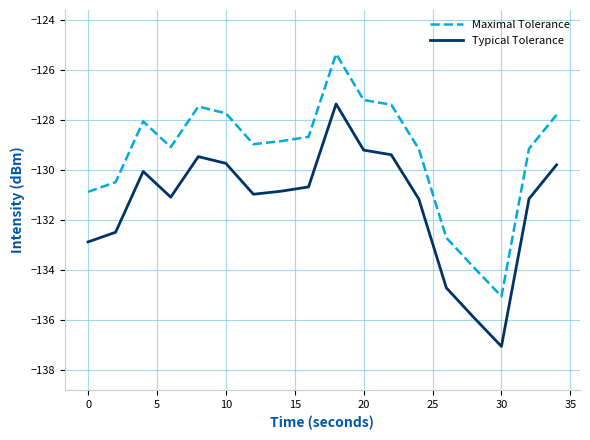

List the series in order of their overall mean, highest first.

Maximal Tolerance, Typical Tolerance